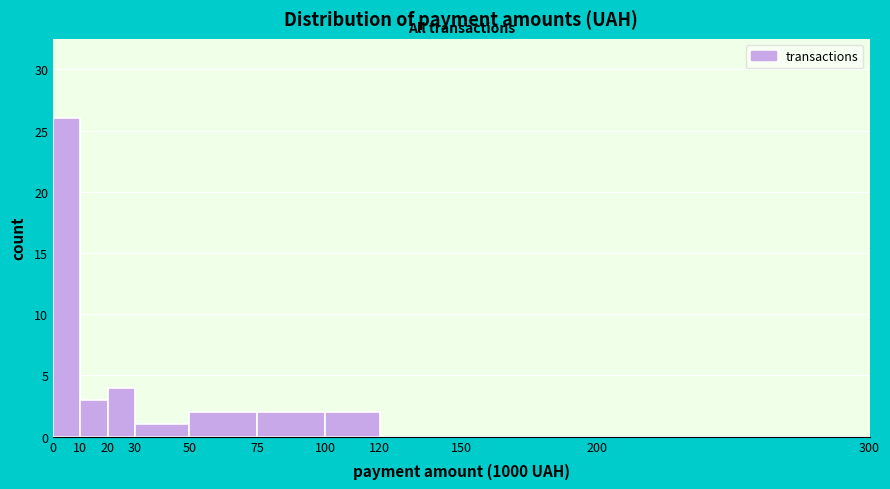

Over which range of the x-axis is the bar tallest?

0 to 10